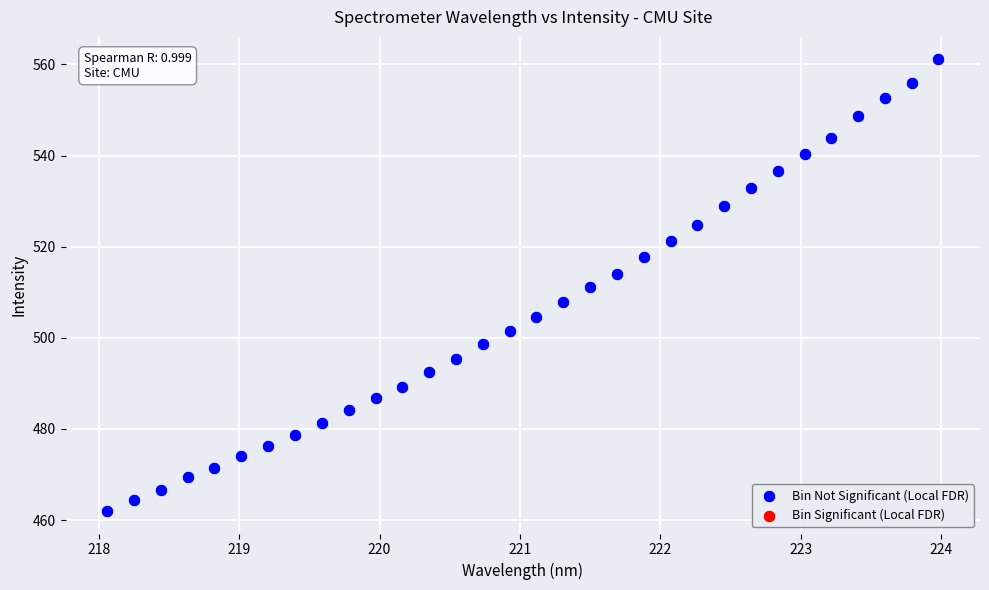

What is the range of Y values (max minus min)?

99.1